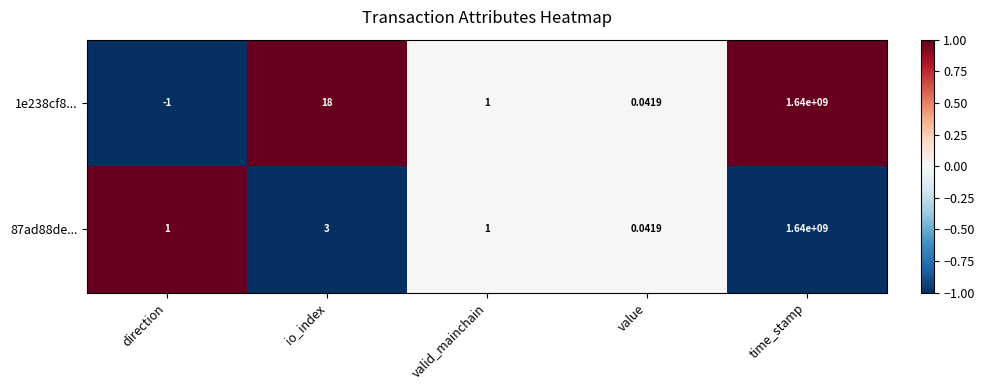

Is the value of 1e238cf8... at direction greater than the value of 87ad88de... at io_index?

No